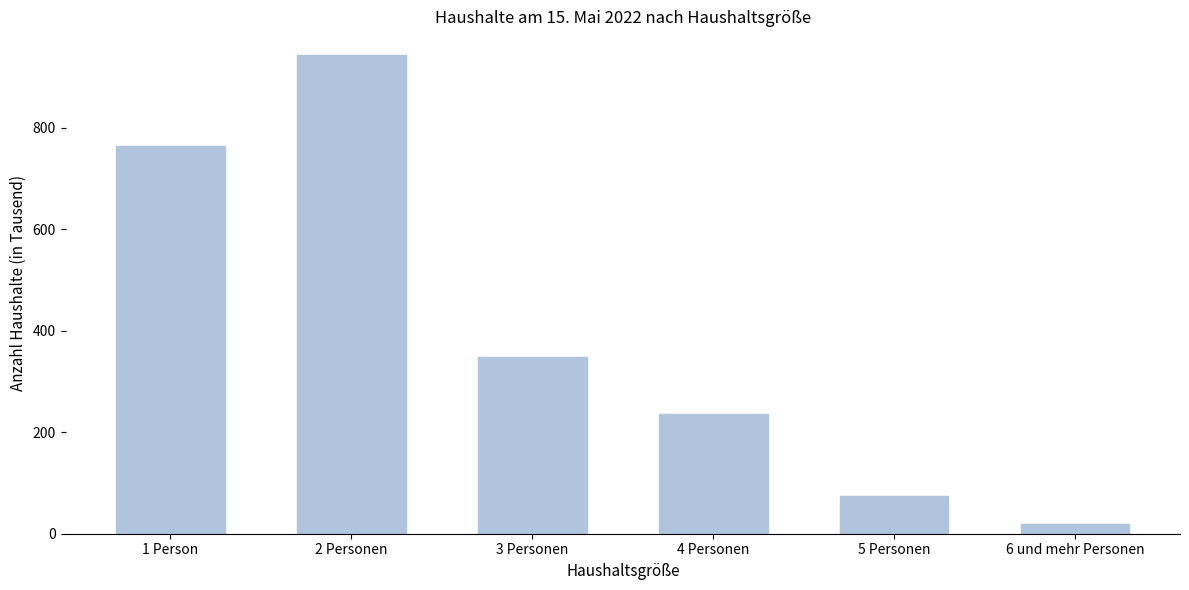

Reading right to left, list all the values displayed in this chart.

20	75	235	348	943	765